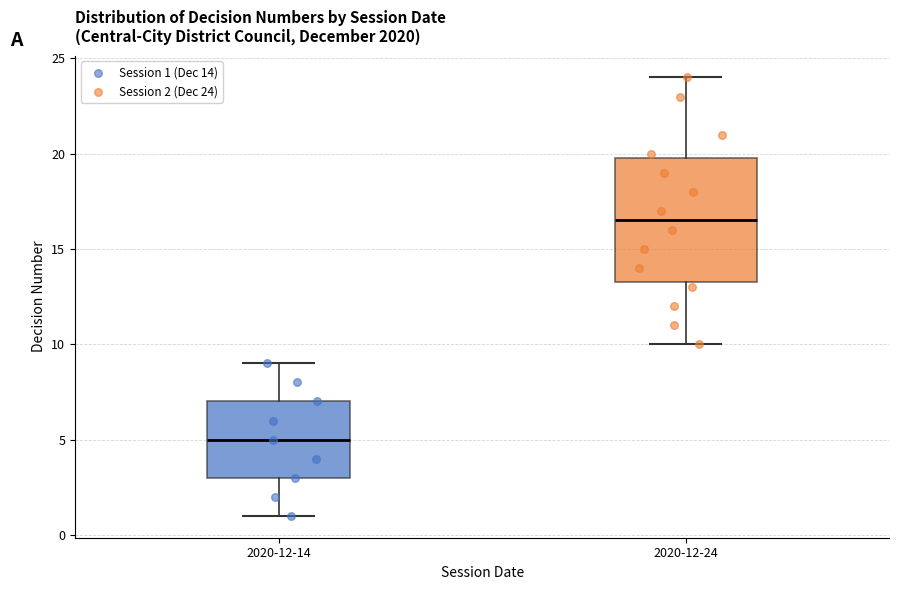

Where is the lower edge of the box for 2020-12-24 on the y-axis? The values are not printed on the chart, so give them approximately, as read against the axis.

13.5